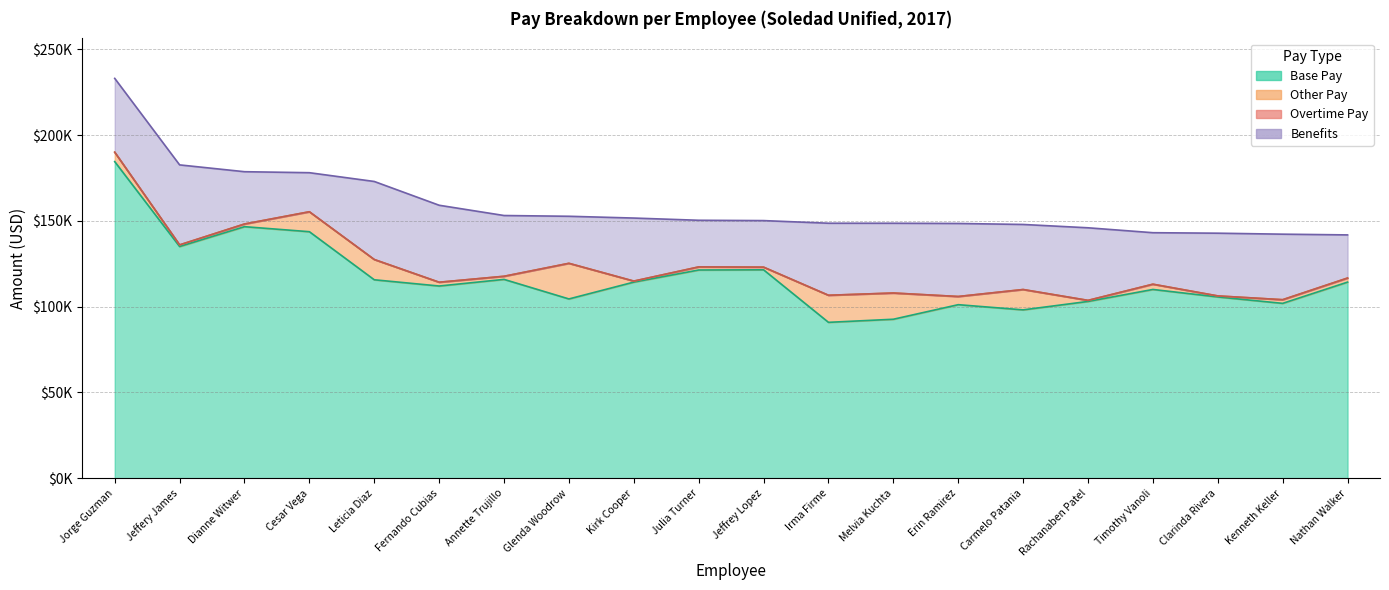

What is the label of the 9th point from the right?

Irma A Firme